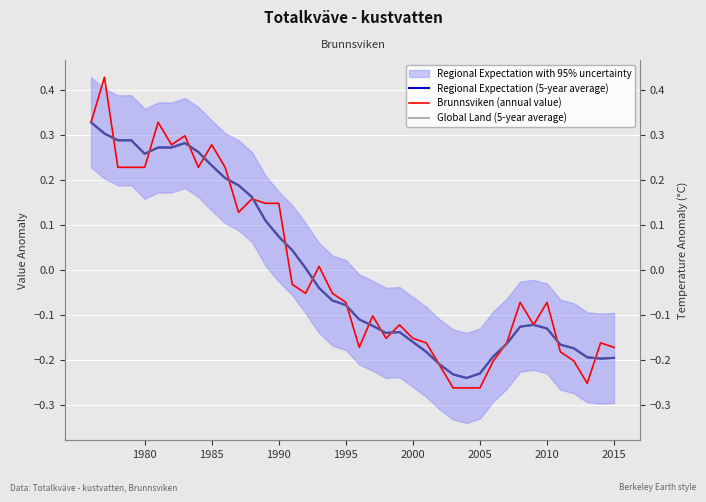

Is the value of Global Land (5-year average) at 13 greater than the value of Regional Expectation (5-year average) at 14?

Yes